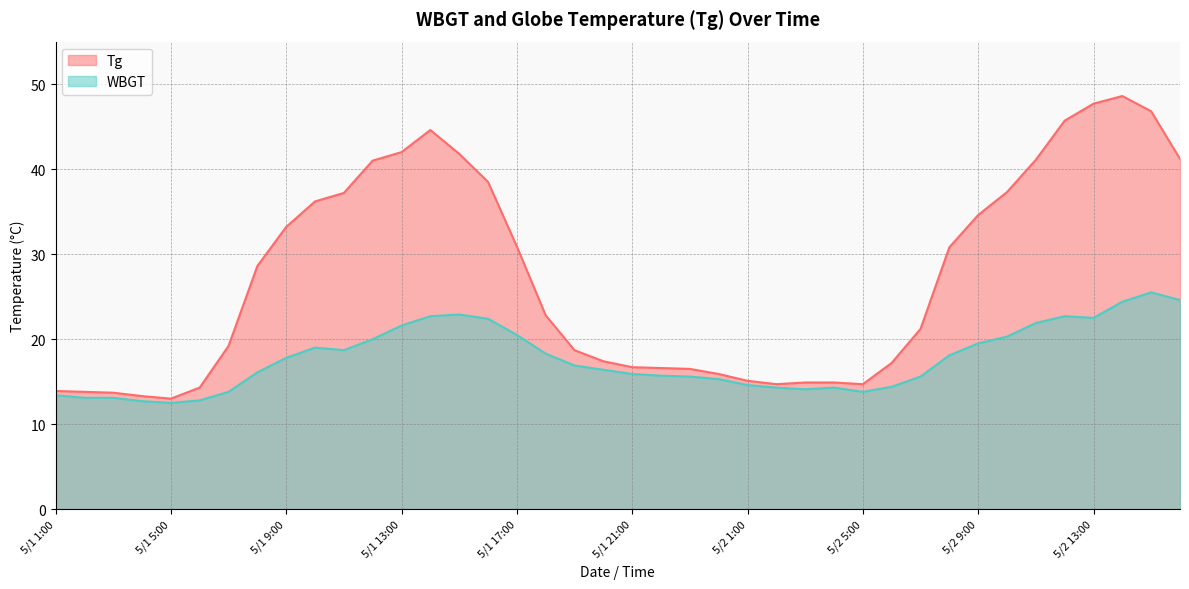

What is the label of the 15th point from the right?

5/2 2:00